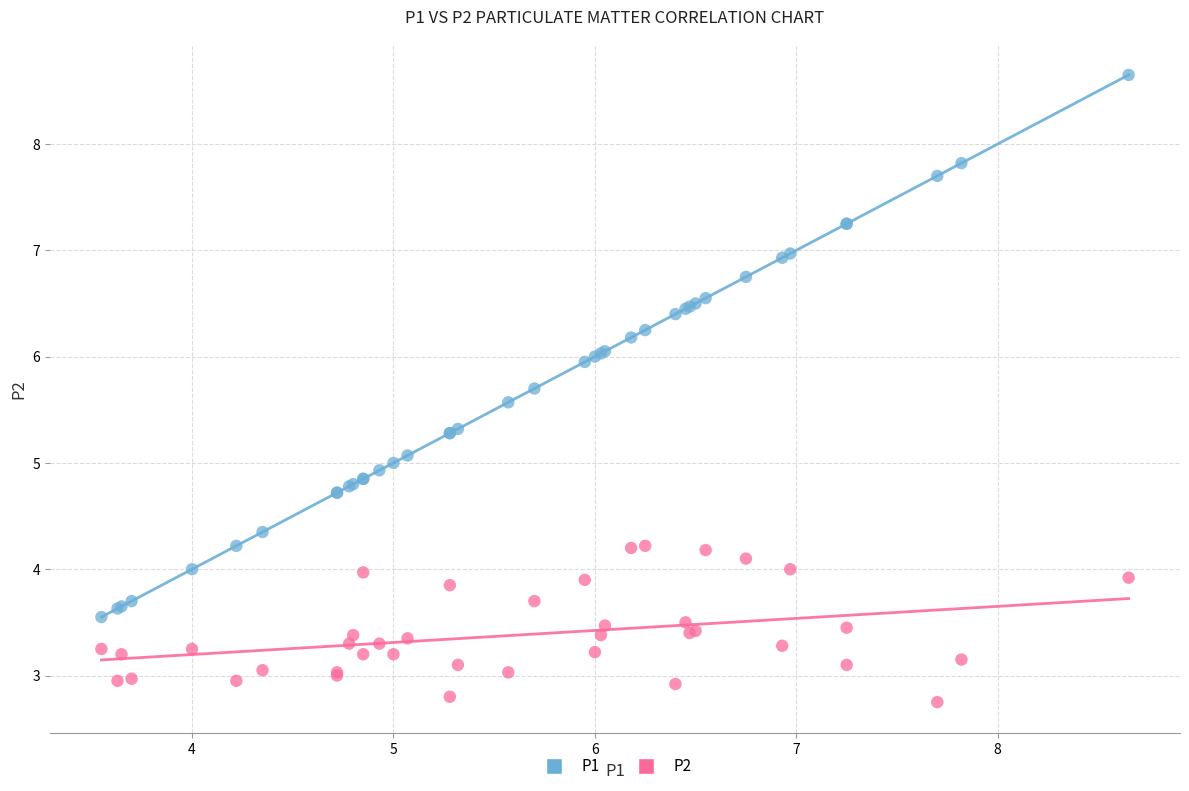

Which series contains the highest Y value?

P1